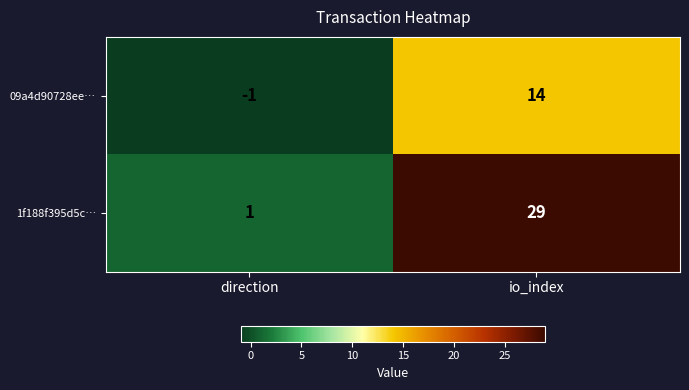

True or false: 09a4d90728ee… has a value of -2 at direction.

False